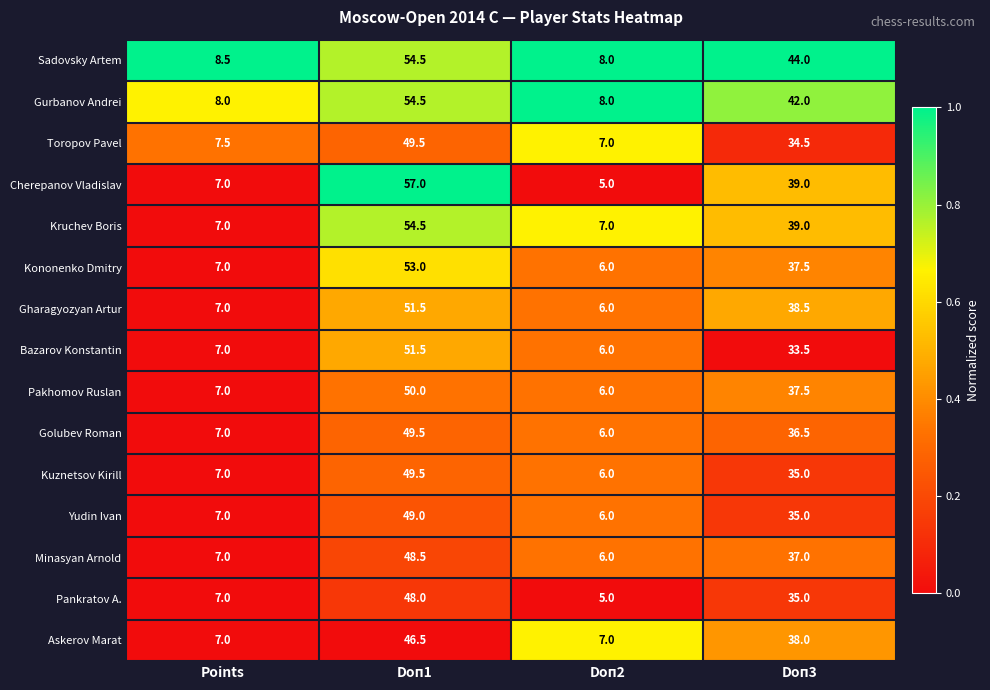

Between Doп1 and Doп2, which series saw the biggest shift?

Cherepanov Vladislav